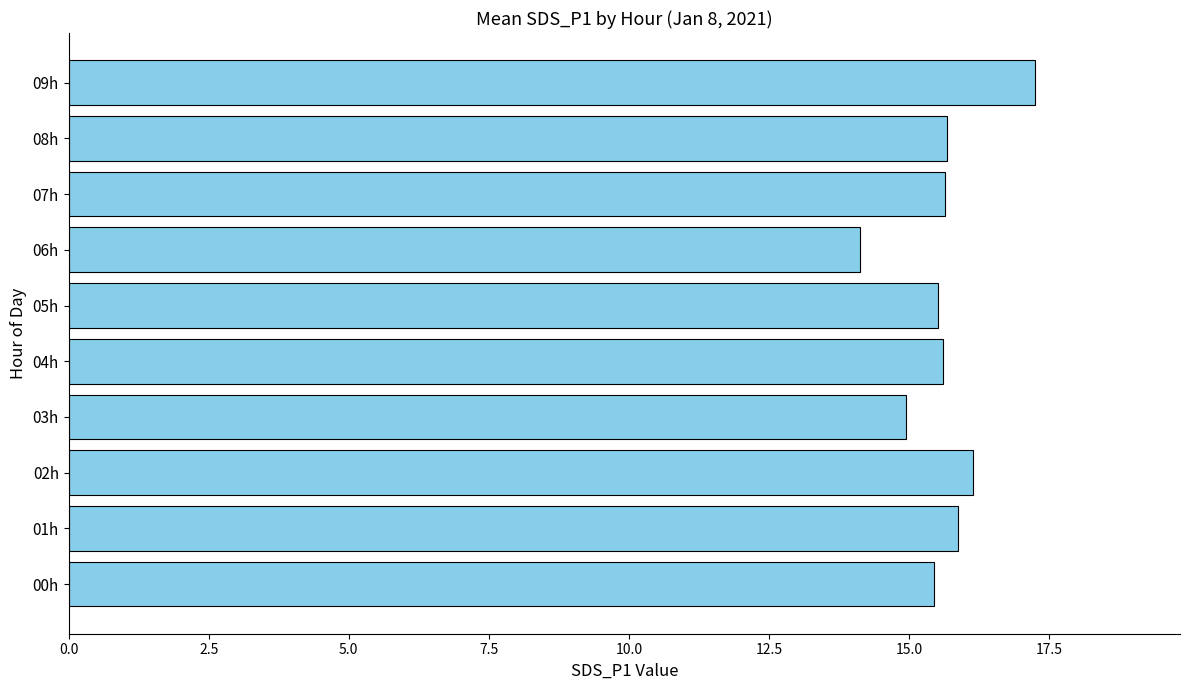

At which category does the chart reach its minimum across all series?

06h